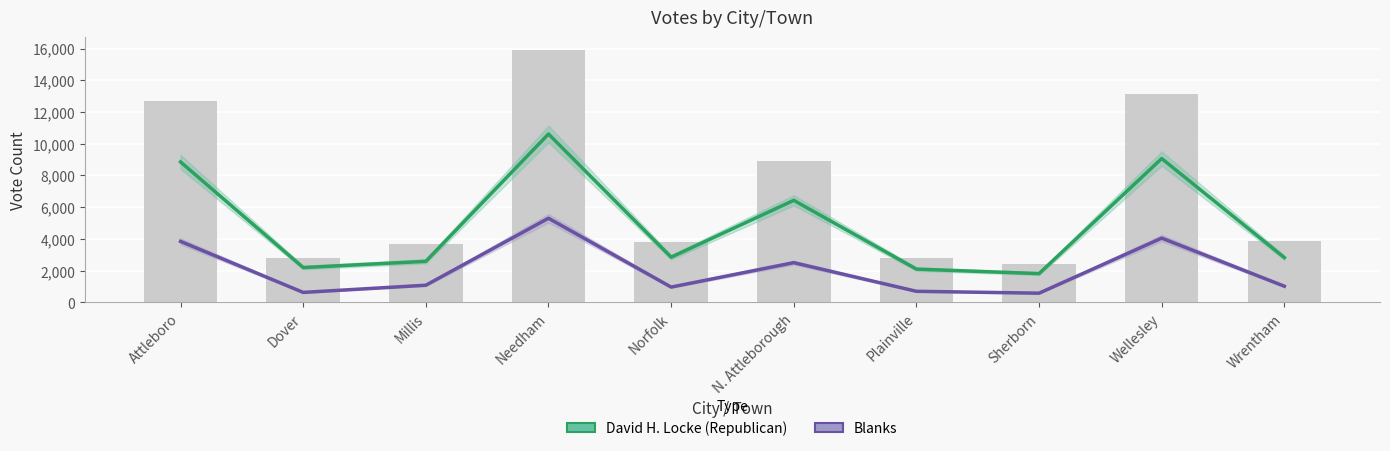

At which category is the sum across all series the highest?

Needham